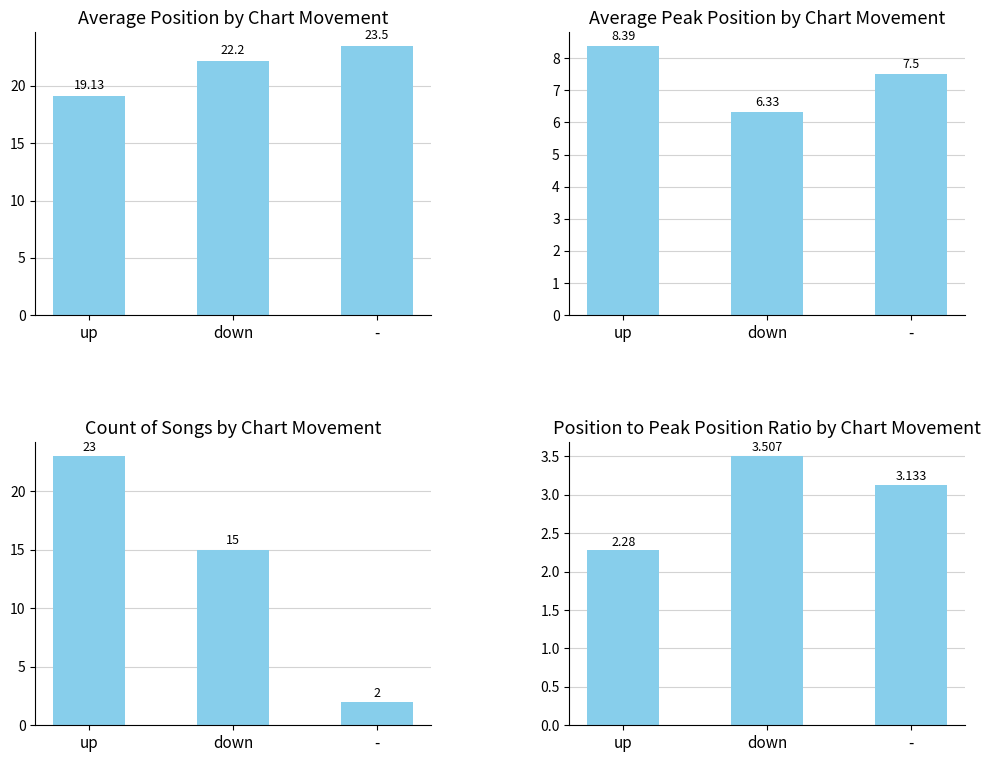

What is the minimum value for Count?

2.0